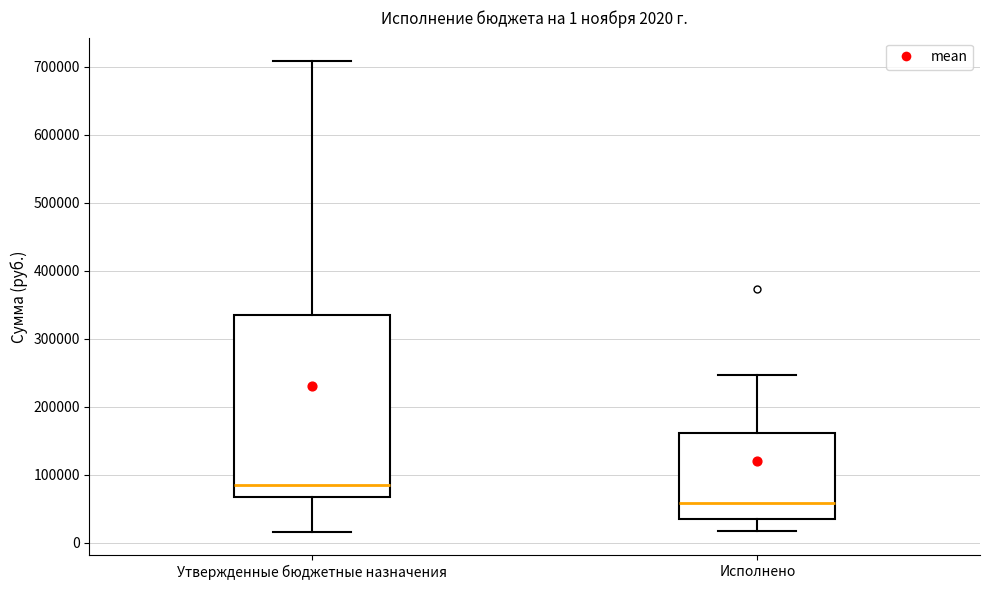

Which box has the highest median line?

Утвержденные бюджетные назначения